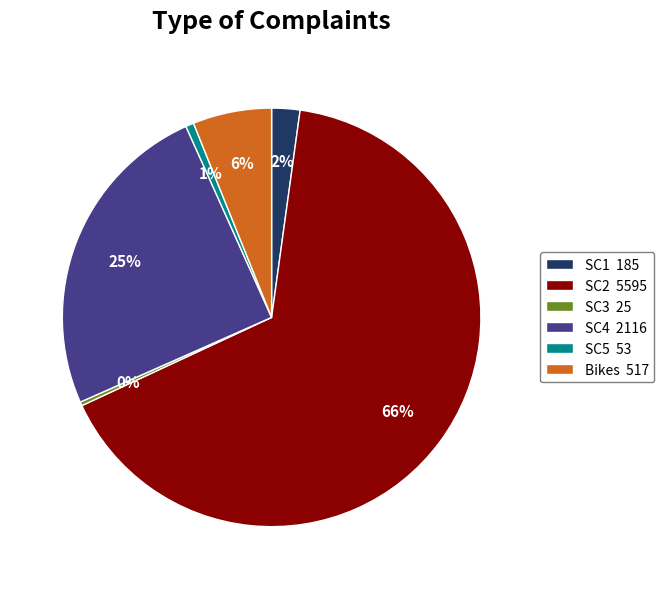

How many segments does this pie chart have?

6